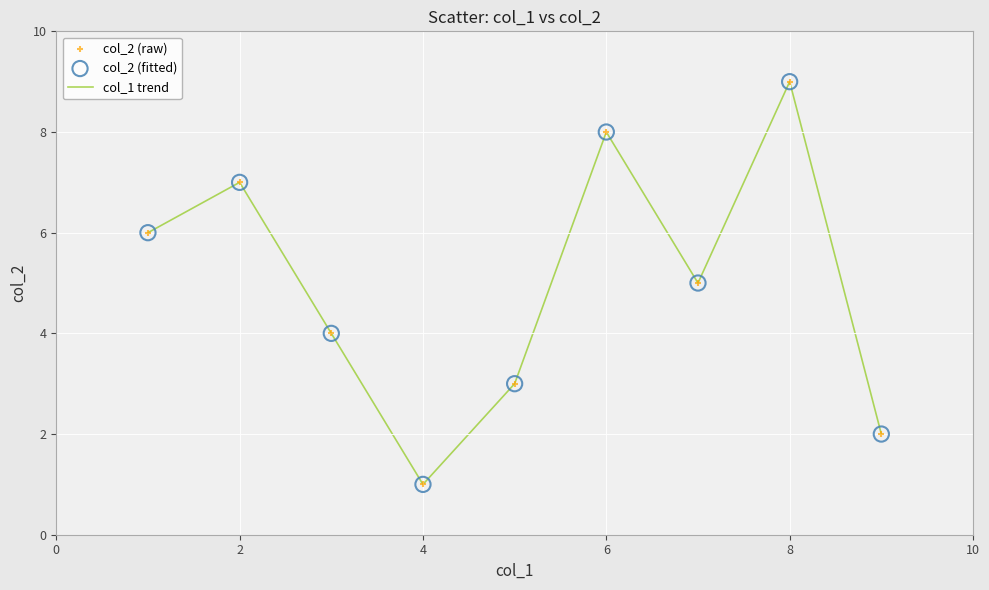

What is the greatest value displayed?

9